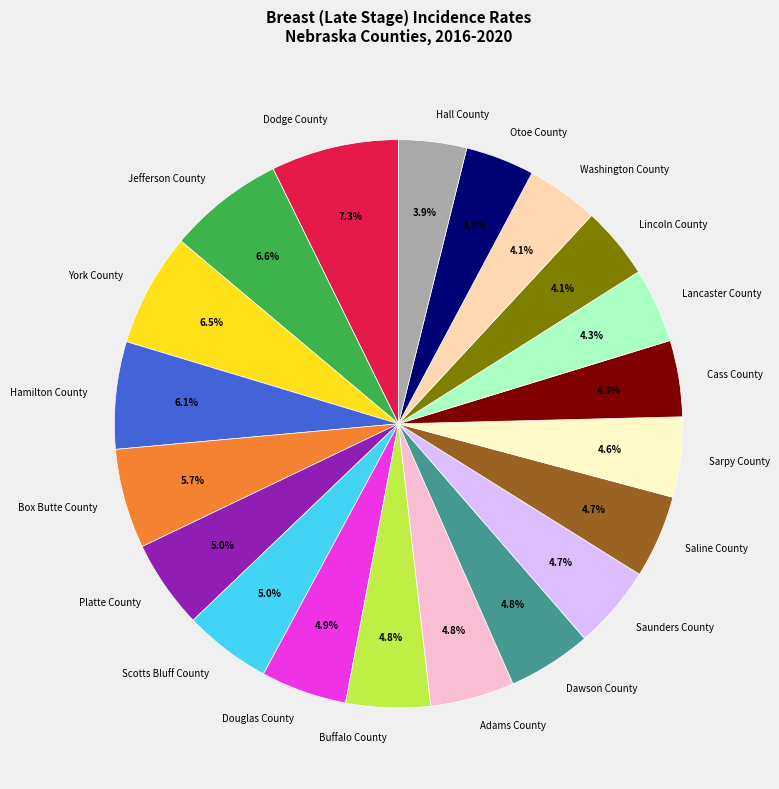

Which has a higher value, Otoe County or Buffalo County?

Buffalo County